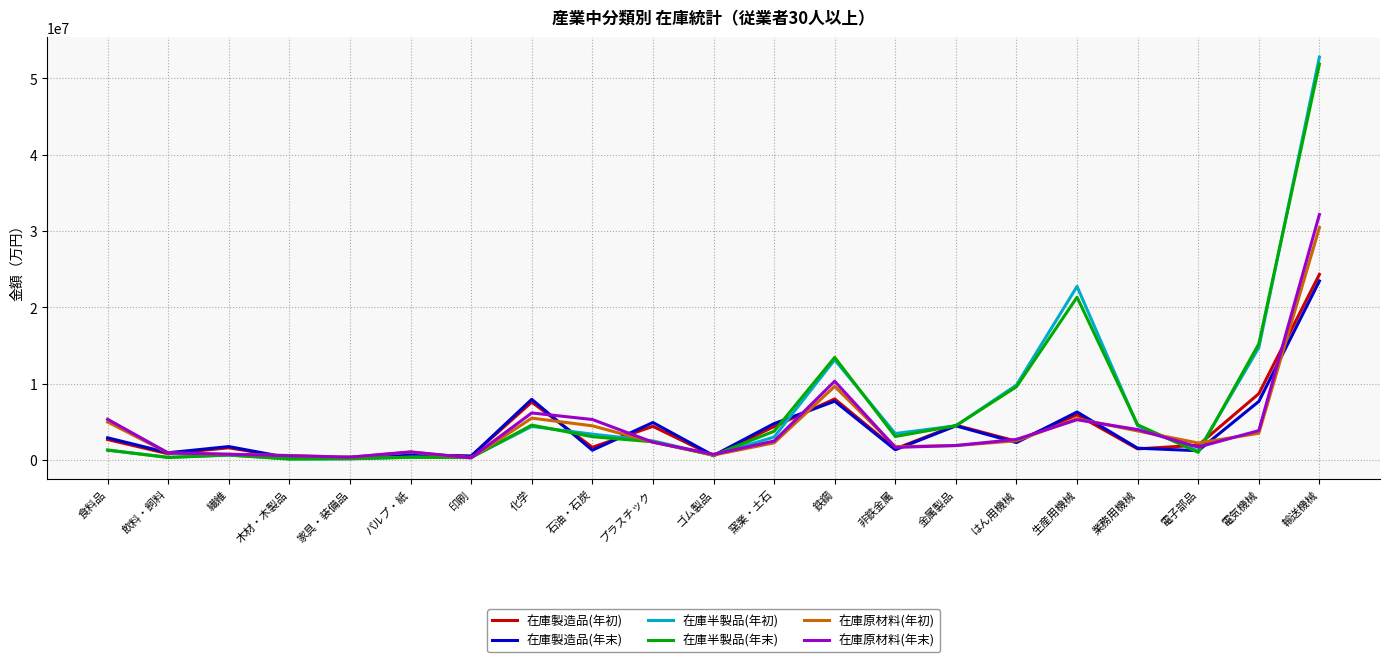

Is the value of 在庫半製品(年初) at 生産用機械 greater than the value of 在庫半製品(年末) at 木材・木製品?

Yes